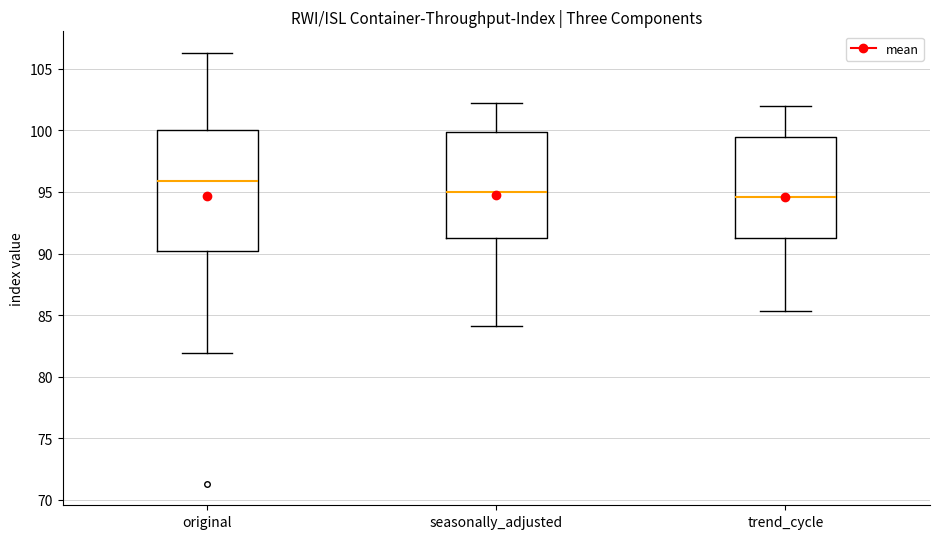

Reading left to right, read every box against the y-axis: the position of its median line, the range the box covers, and the ends of its whiskers. The values are not printed on the chart, so give them approximately, as read against the axis.

original: median 96.0, box 90.0 to 100.0, whiskers 82.0 to 106.5
seasonally_adjusted: median 95.0, box 91.5 to 100.0, whiskers 84.0 to 102.0
trend_cycle: median 94.5, box 91.5 to 99.5, whiskers 85.5 to 102.0